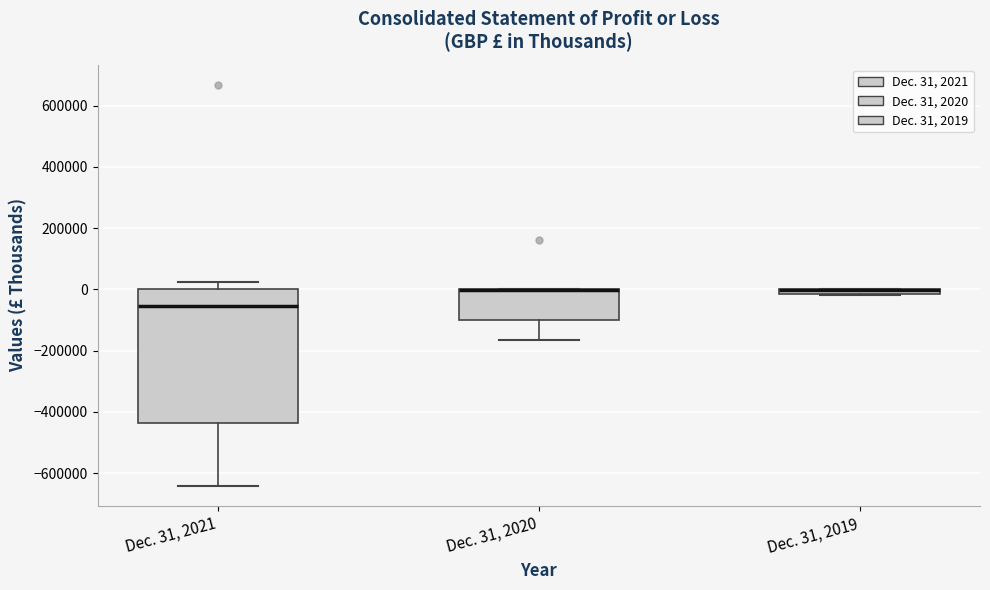

Where is the lower edge of the box for Dec. 31, 2021 on the y-axis? The values are not printed on the chart, so give them approximately, as read against the axis.

-440000